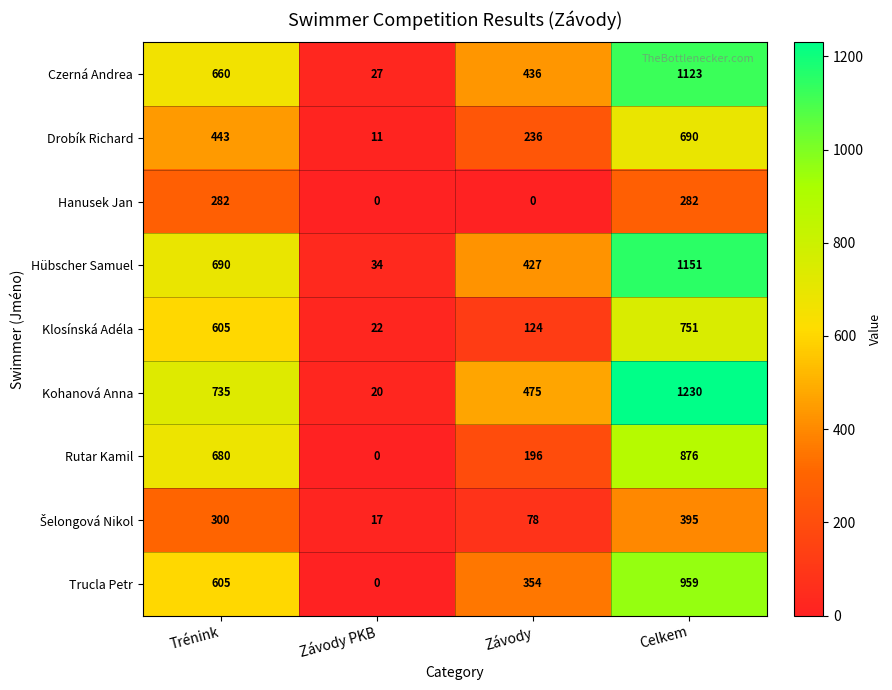

Is it true that Hübscher Samuel equals 690 at Trénink?

True